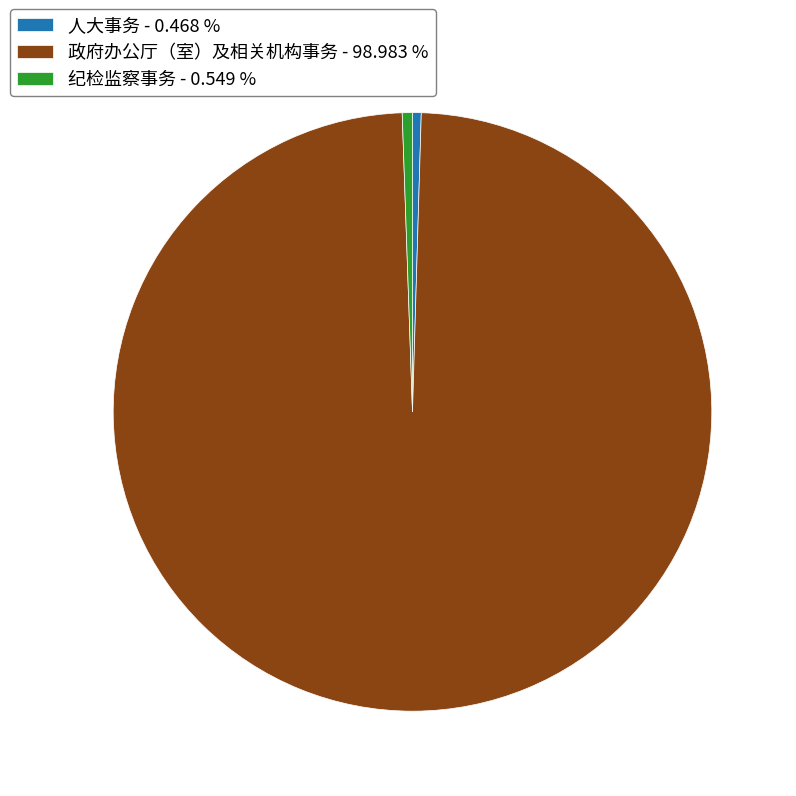

Which has a higher value, 人大事务 or 政府办公厅（室）及相关机构事务?

政府办公厅（室）及相关机构事务